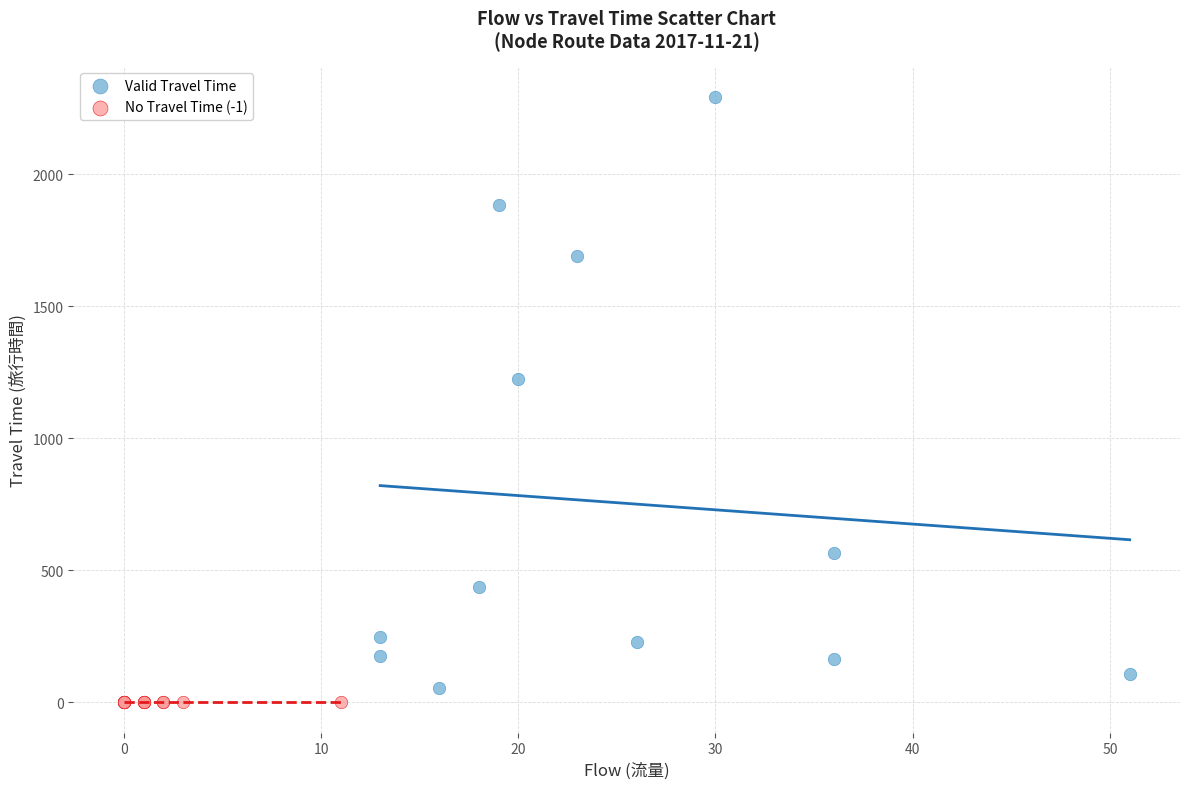

Which series contains the highest Y value?

Valid Travel Time